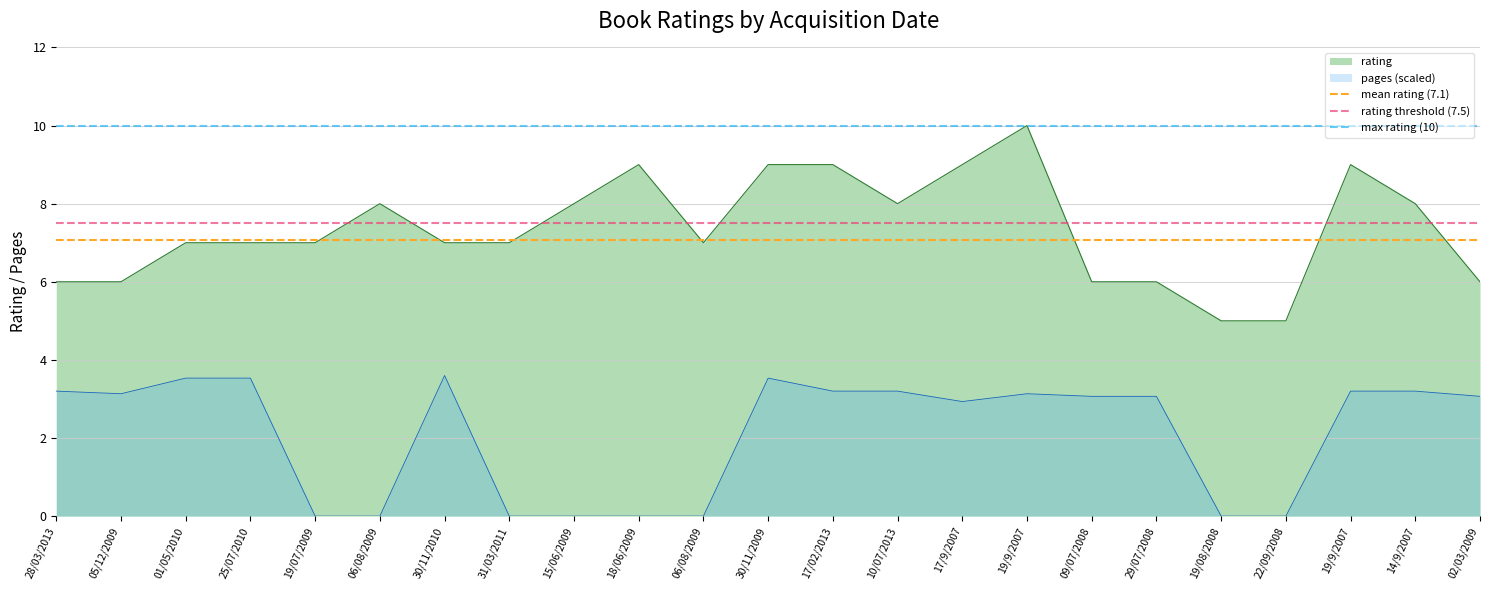

True or false: max rating (10) has a value of 10.0 at 28/03/2013.

True